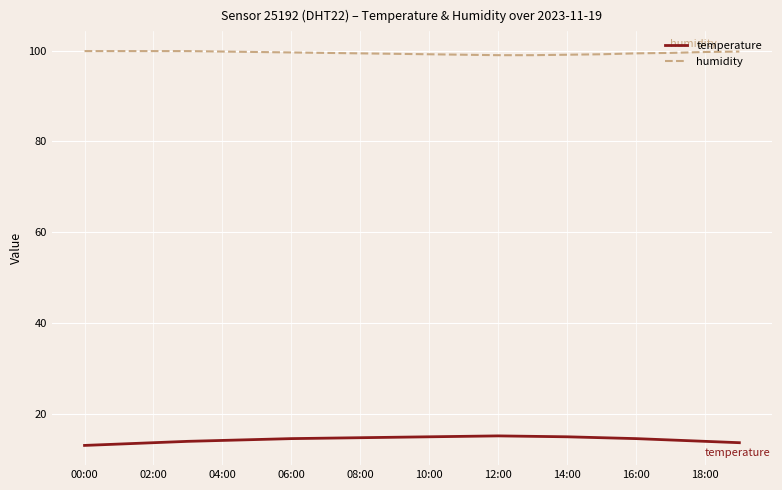

What is the sum of all temperature values?

286.6